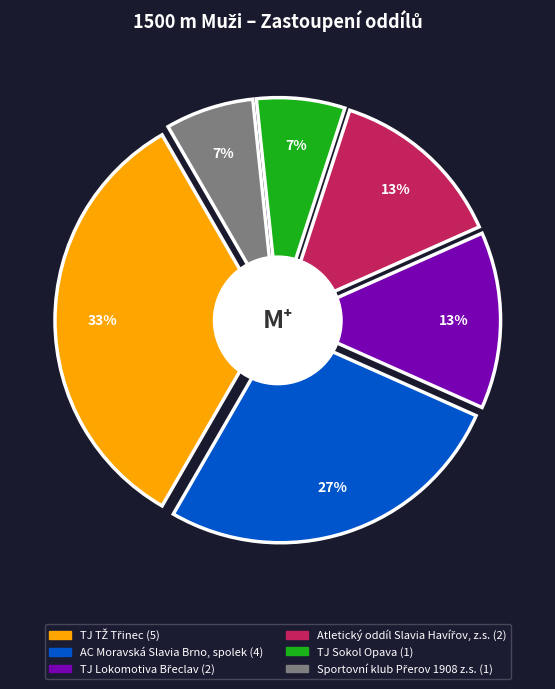

What is the change in value from TJ TŽ Třinec to TJ Sokol Opava?

-4